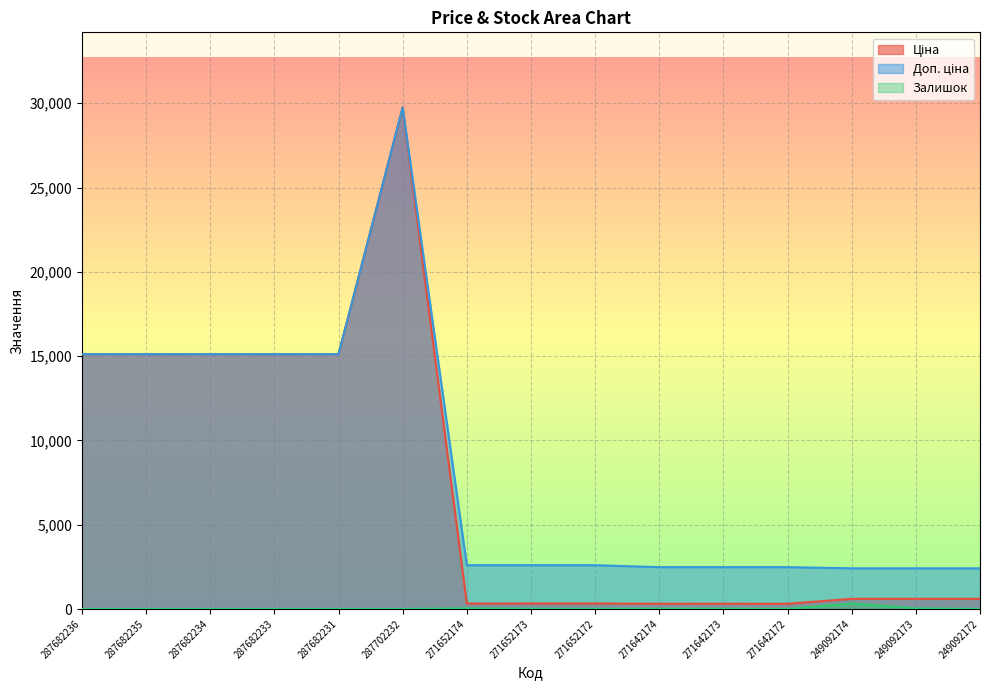

What are all the series names shown in the legend?

Ціна, Доп. ціна, Залишок